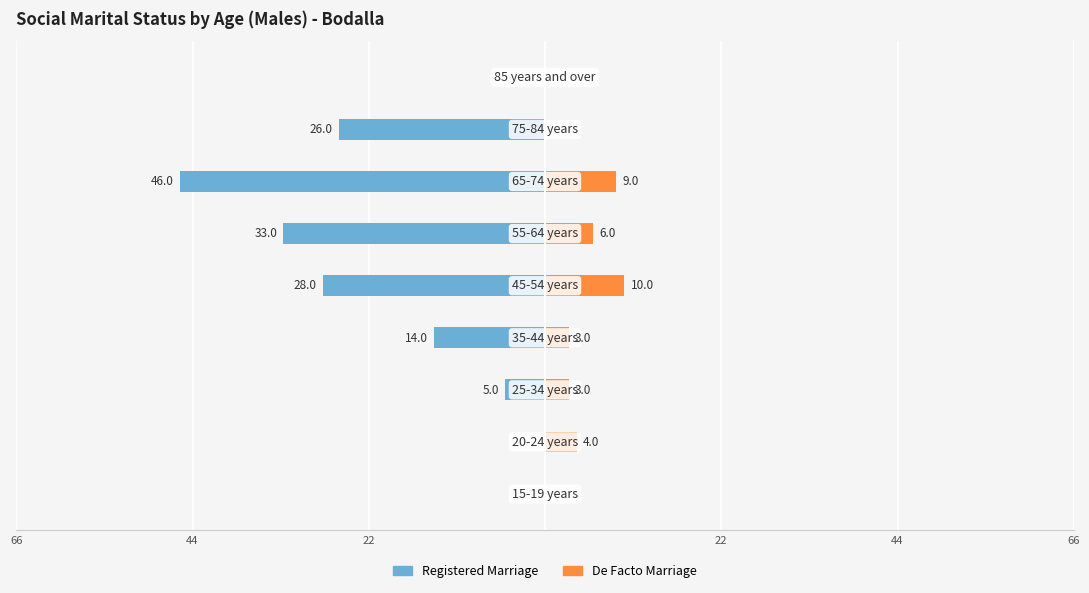

Between 22 and 7, which series saw the biggest shift?

Registered Marriage